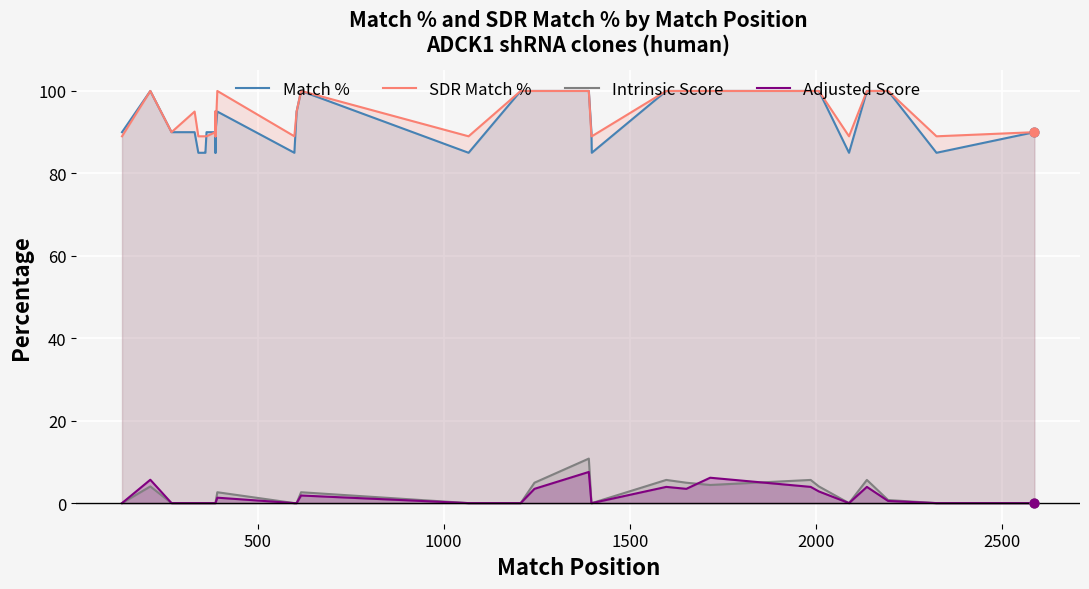

Is the value of Intrinsic Score at 8 greater than the value of Adjusted Score at 27?

No